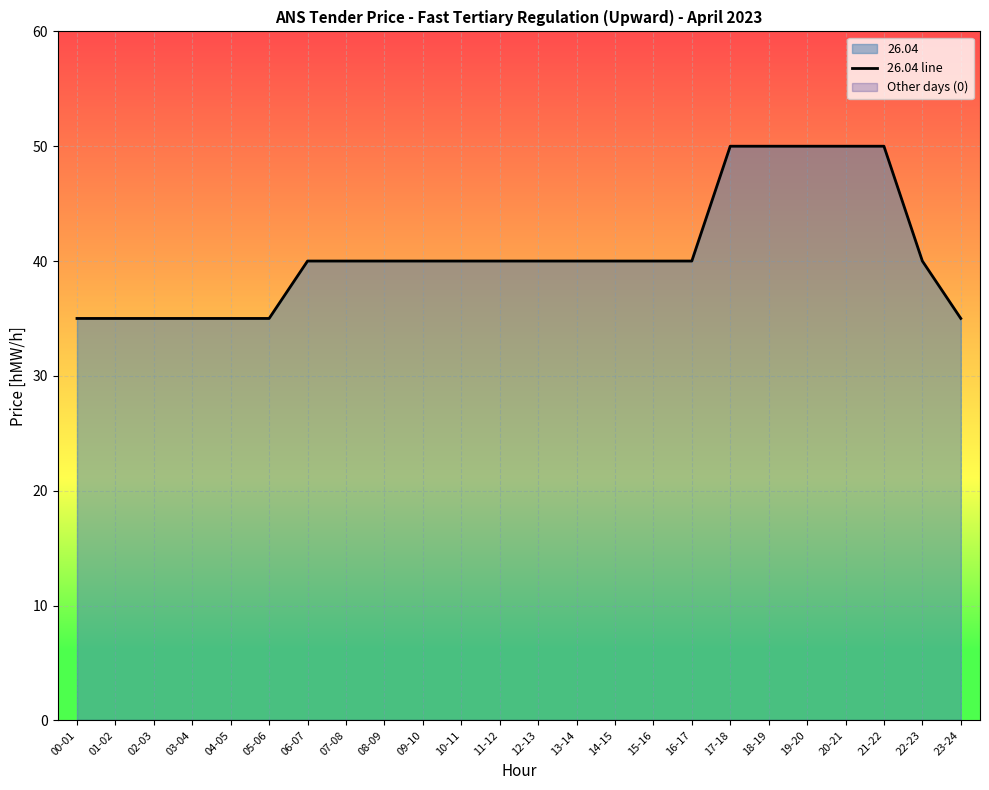

Read the value at 09-10, to the nearest 10.

40